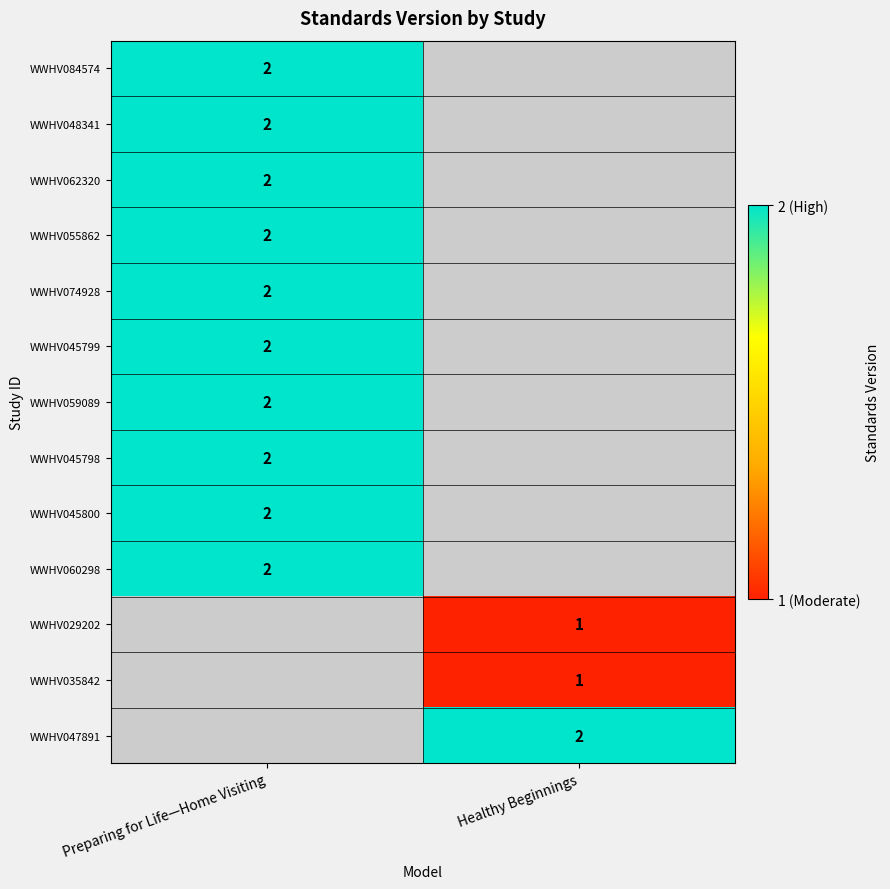

At which category does the chart reach its minimum across all series?

Healthy Beginnings